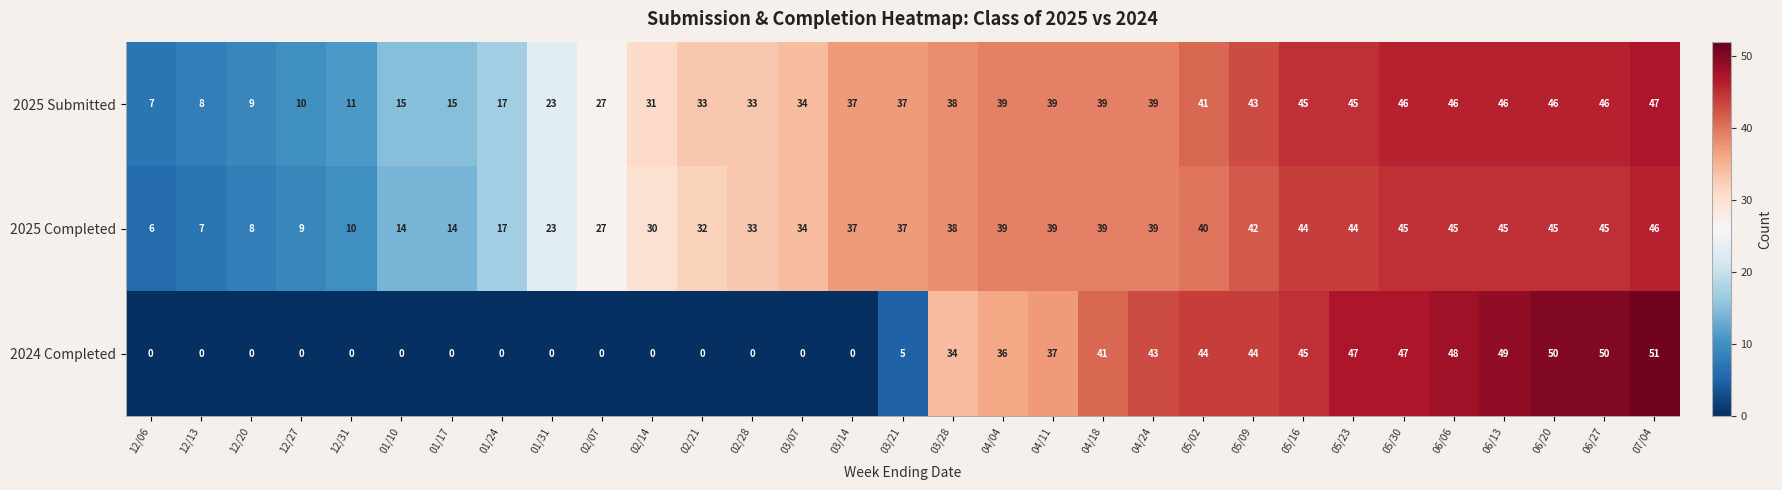

What is the average value of the 2025 Submitted series?

32